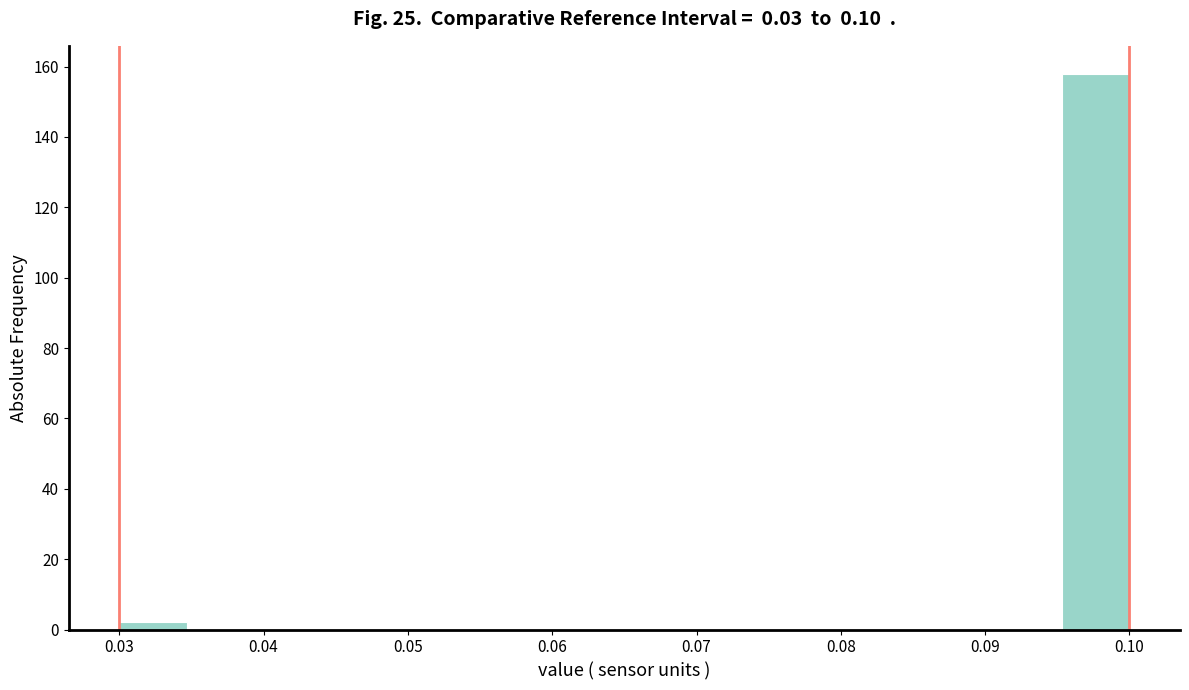

Which range on the x-axis has the tallest bar?

0.095 to 0.100